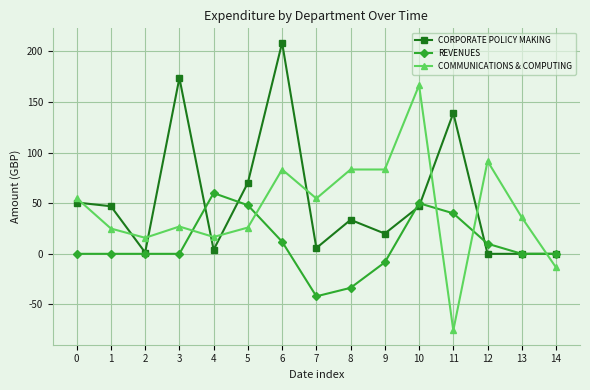

What are all the series names shown in the legend?

CORPORATE POLICY MAKING, REVENUES, COMMUNICATIONS & COMPUTING